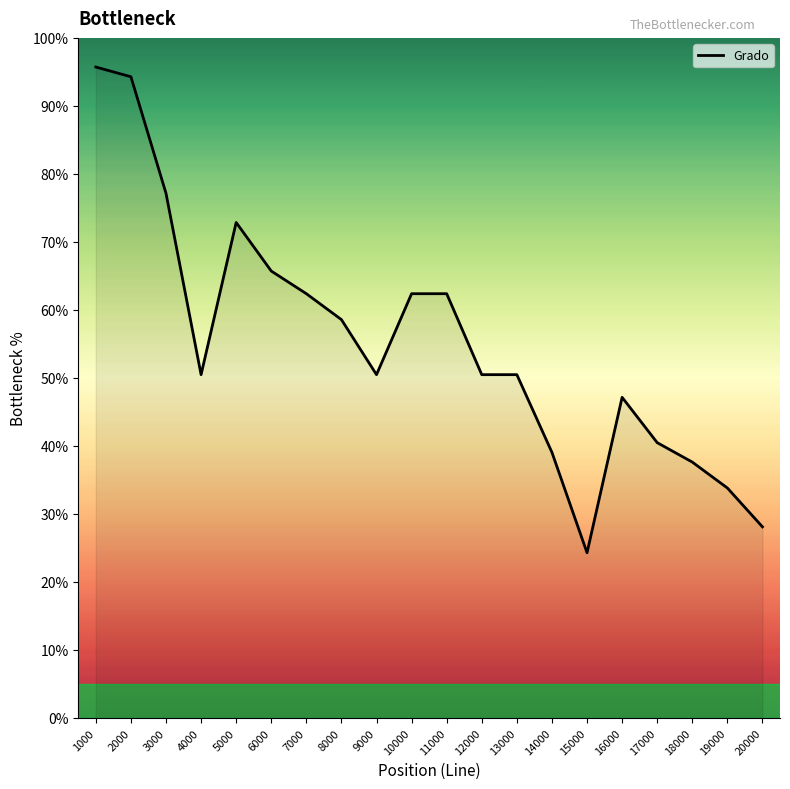

Is it true that the value at 1000 is 59.7?

False